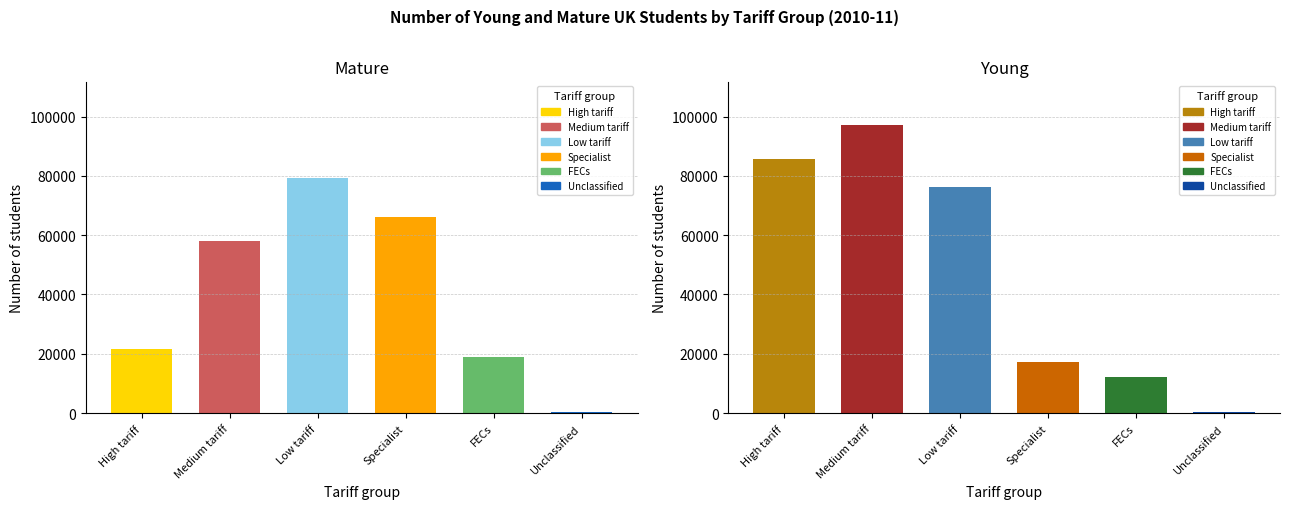

Rank the series by their average value, from lowest to highest.

Mature, Young